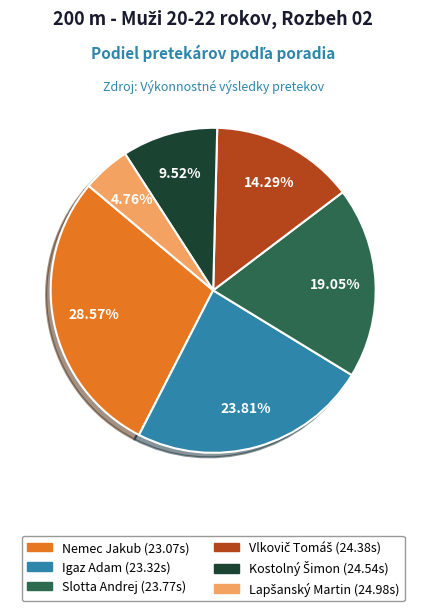

Does any single category account for the majority?

No